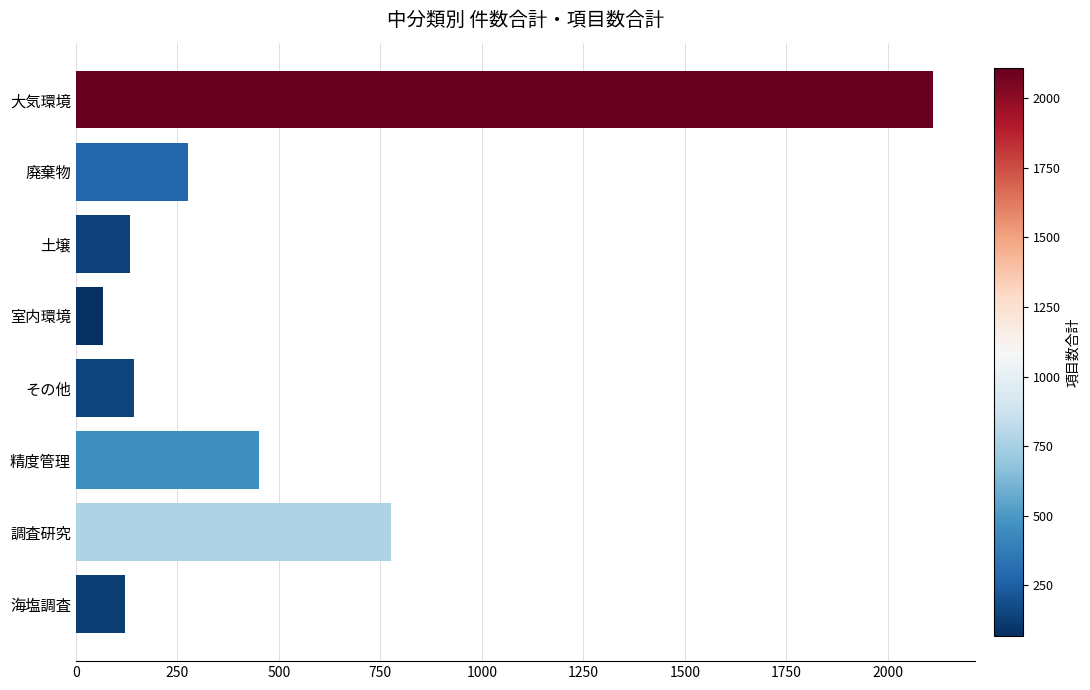

What is the lowest value of the 件数合計 series?

19